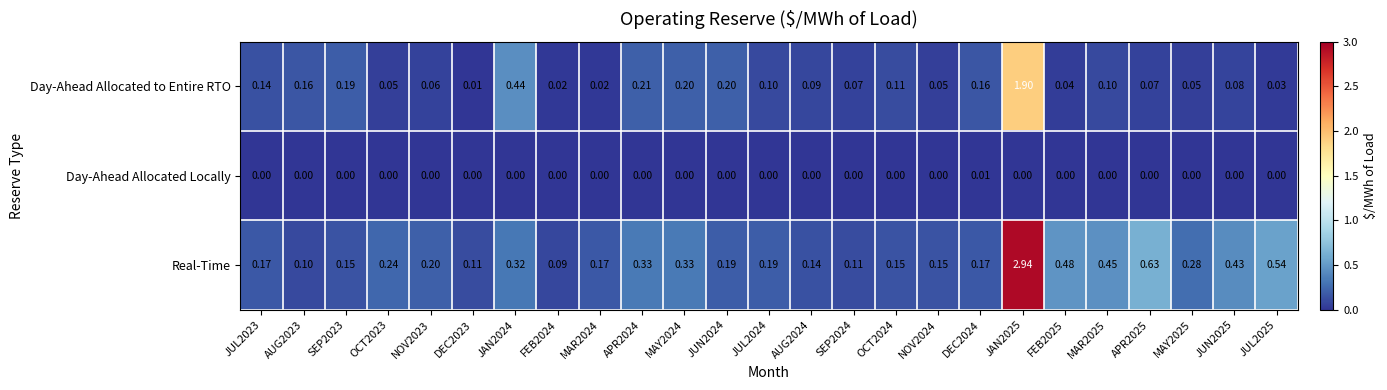

Which series has the largest range (max minus min)?

Real-Time